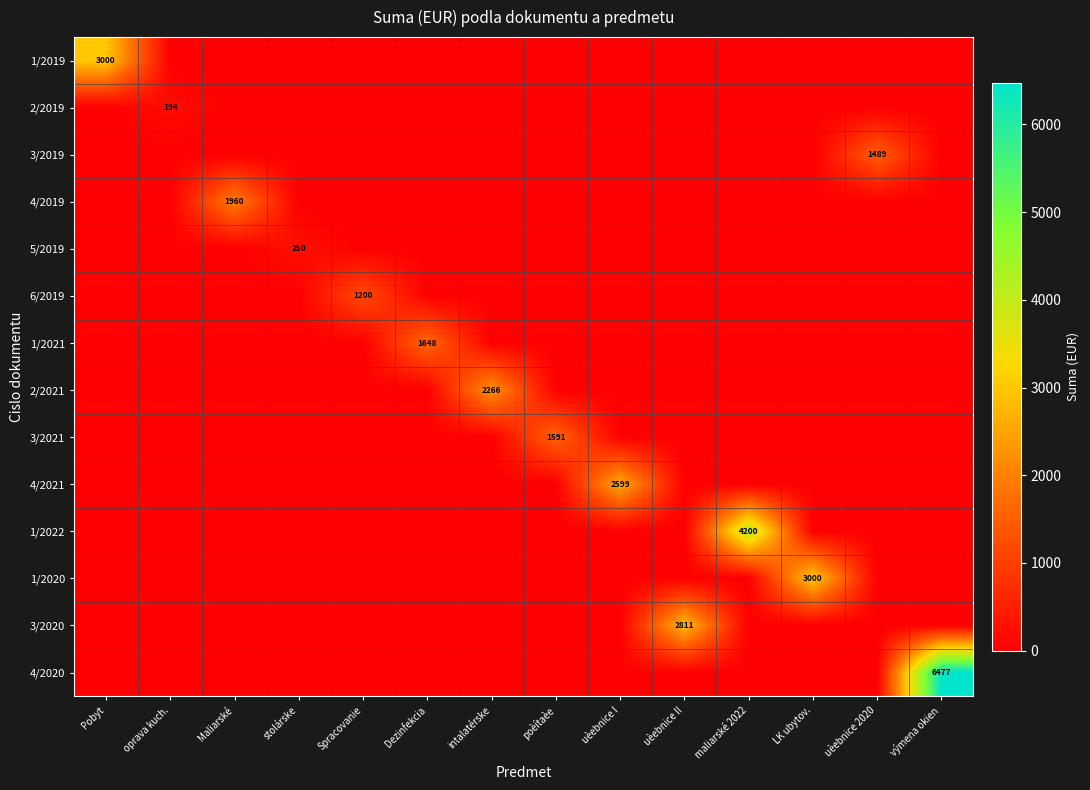

True or false: 3/2021 has a value of 1591 at poèítaèe.

True